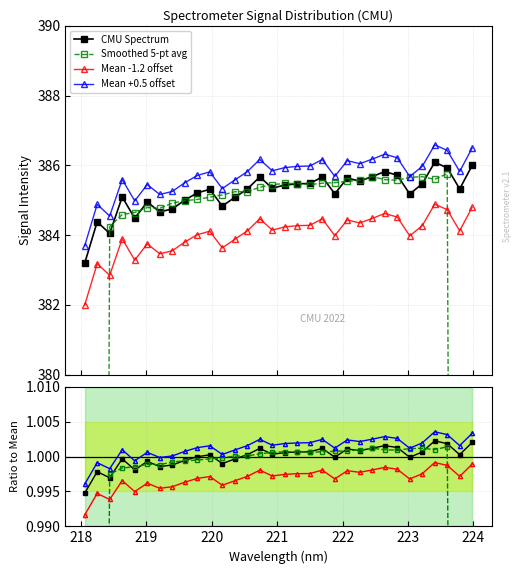

Where is the data nearest to the value 384?

218.442